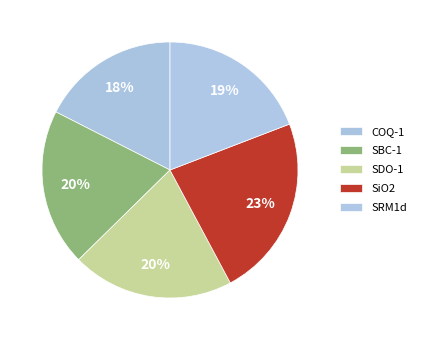

Is there any slice that represents more than half of the pie?

No